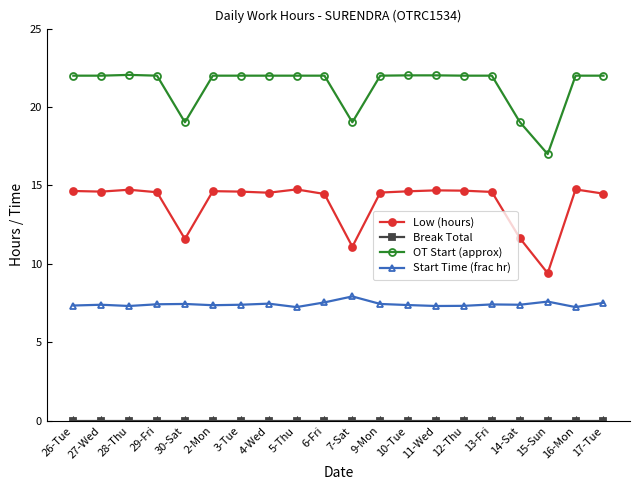

Where does the Low (hours) series first go above 14?

26-Tue